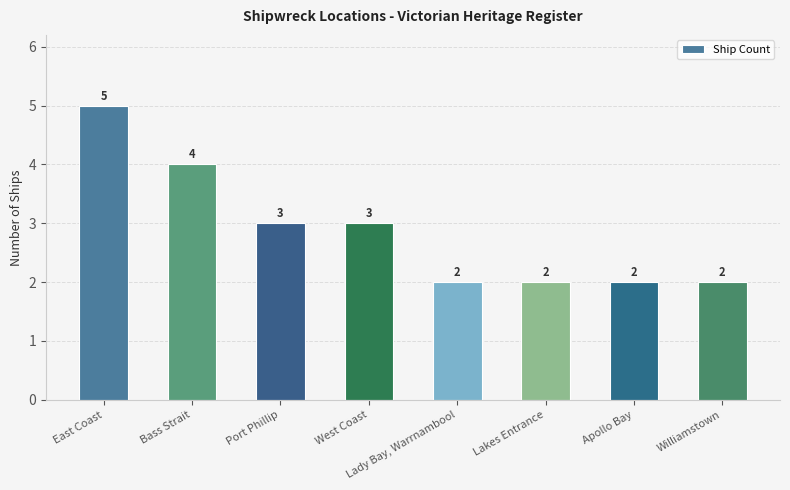

At which label does the data first exceed 3?

East Coast